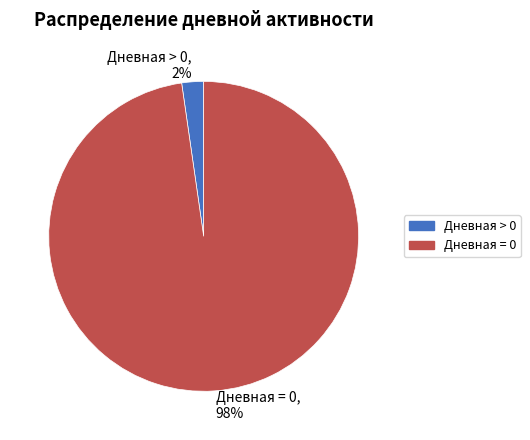

Count the number of slices in the pie.

2